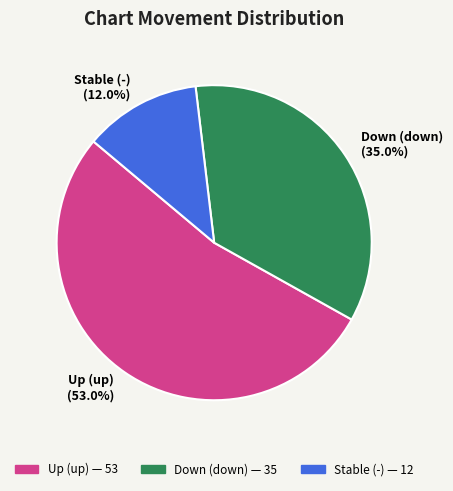

Rank the categories by value from lowest to highest.

Stable (-) (12.0%), Down (down) (35.0%), Up (up) (53.0%)